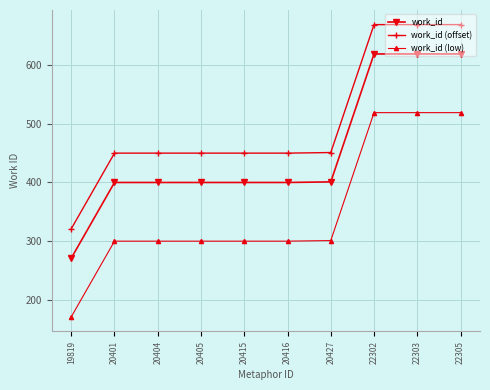

How many values in the work_id (offset) series are below 450?

1